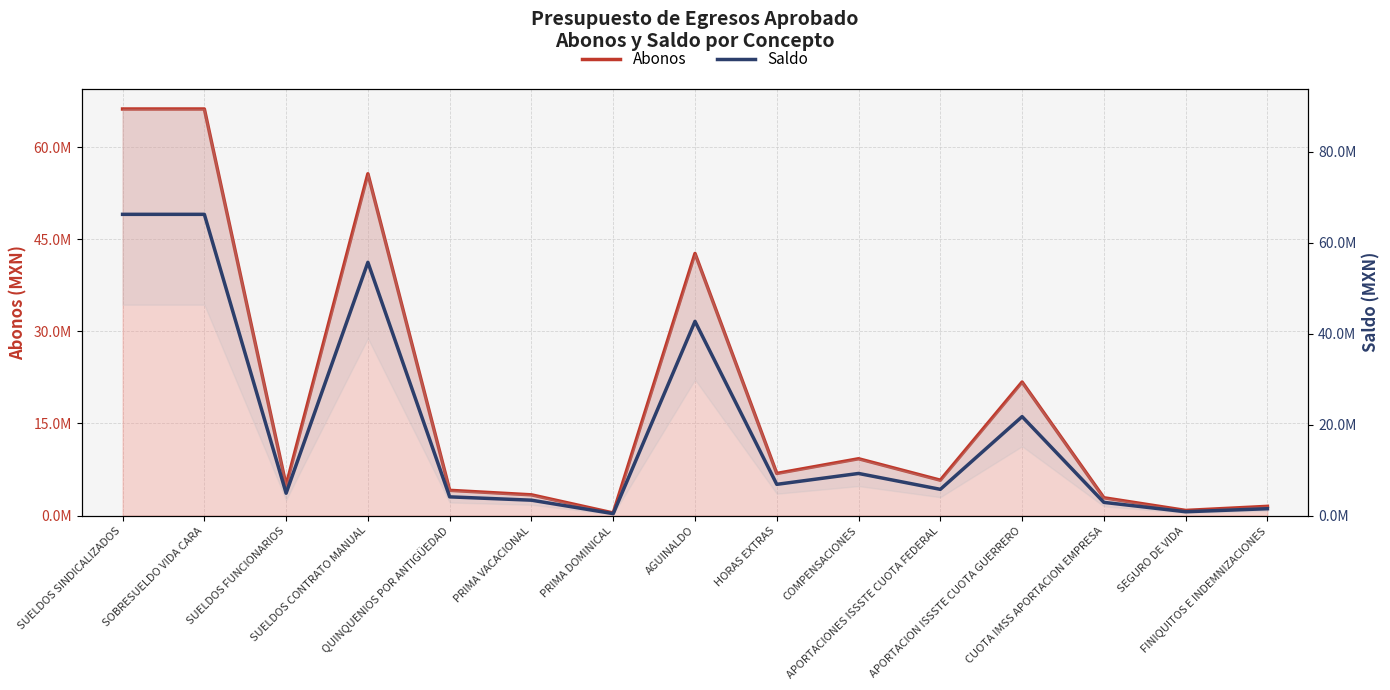

What is the difference between the Abonos values at PRIMA DOMINICAL and QUINQUENIOS POR ANTIGÜEDAD?

3690367.7